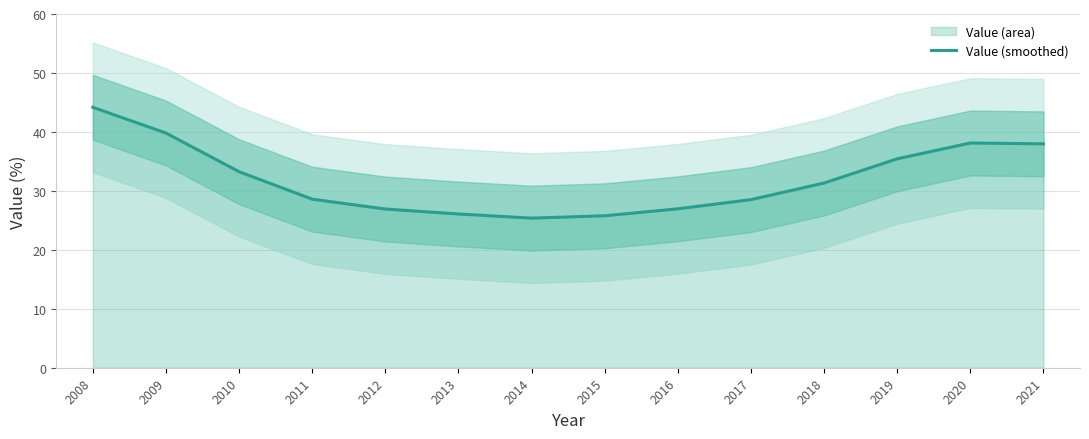

At which label is the value closest to 34?

2010